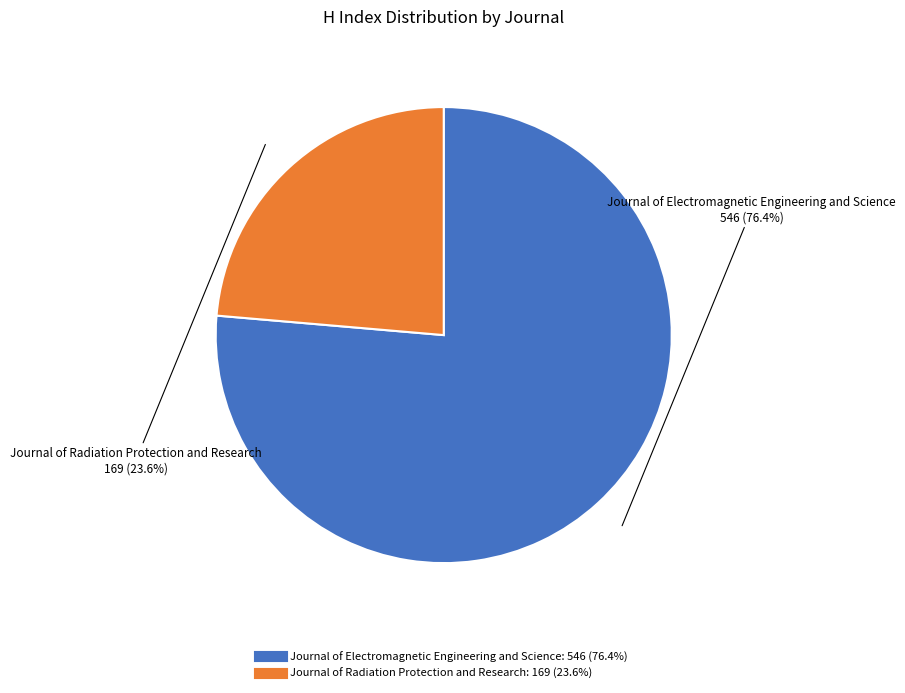

Is Journal of Electromagnetic Engineering and Science the majority of the pie?

Yes